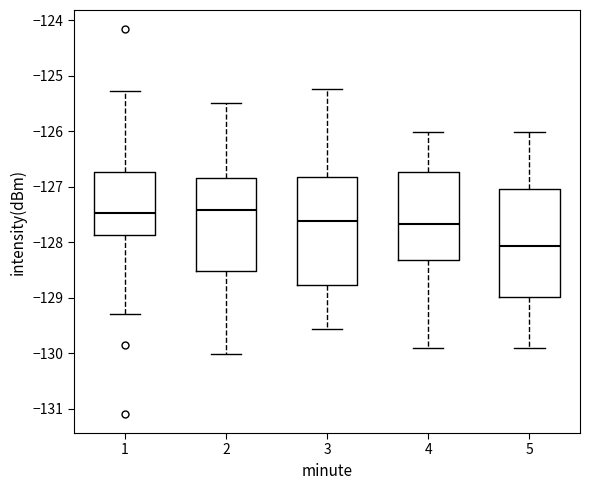

Reading left to right, transcribe this box plot: for each box, give where its median line is, the range the box spans, and where its two whiskers end, as read against the y-axis. The values are not printed on the chart, so give them approximately, as read against the axis.

1: median -127.5, box -127.9 to -126.7, whiskers -129.3 to -125.3
2: median -127.4, box -128.5 to -126.8, whiskers -130.0 to -125.5
3: median -127.6, box -128.8 to -126.8, whiskers -129.6 to -125.2
4: median -127.7, box -128.3 to -126.7, whiskers -129.9 to -126.0
5: median -128.1, box -129.0 to -127.0, whiskers -129.9 to -126.0